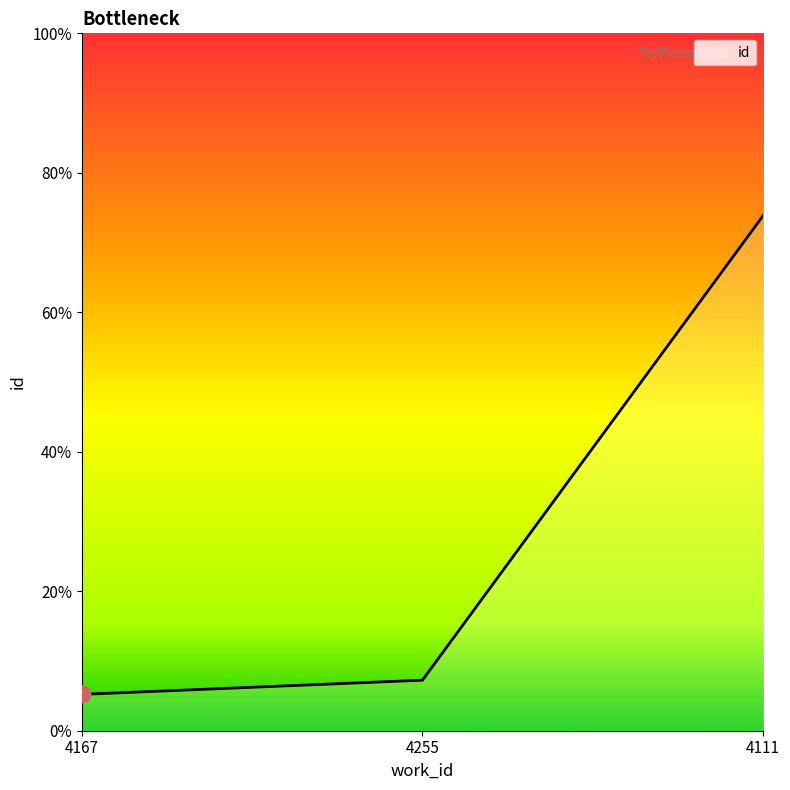

Is this an area chart (filled region under the line)?

Yes